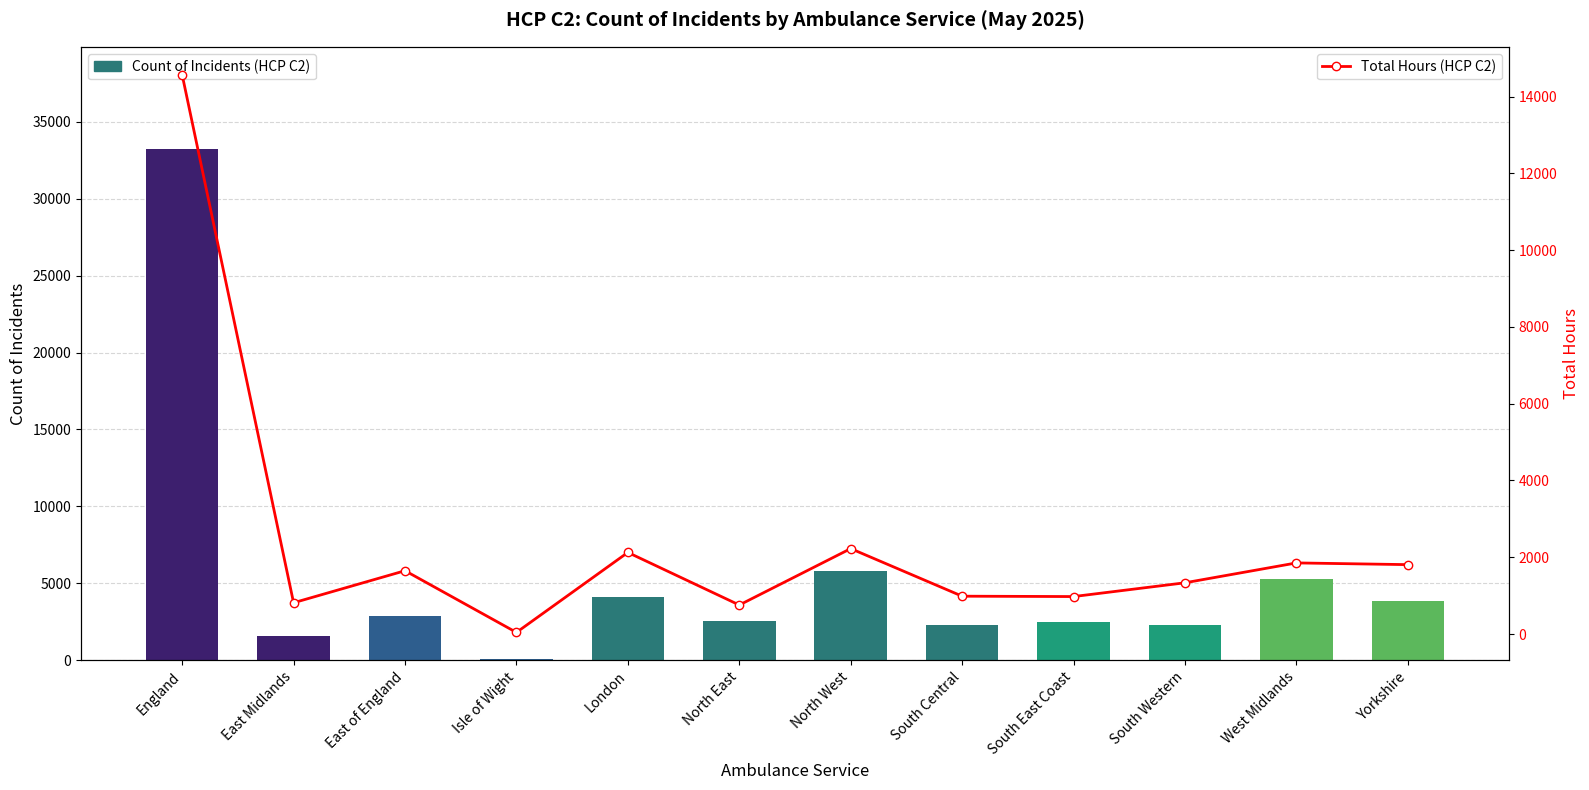

Is the value of Count of Incidents (HCP C2) at London greater than the value of Total Hours (HCP C2) at East of England?

Yes